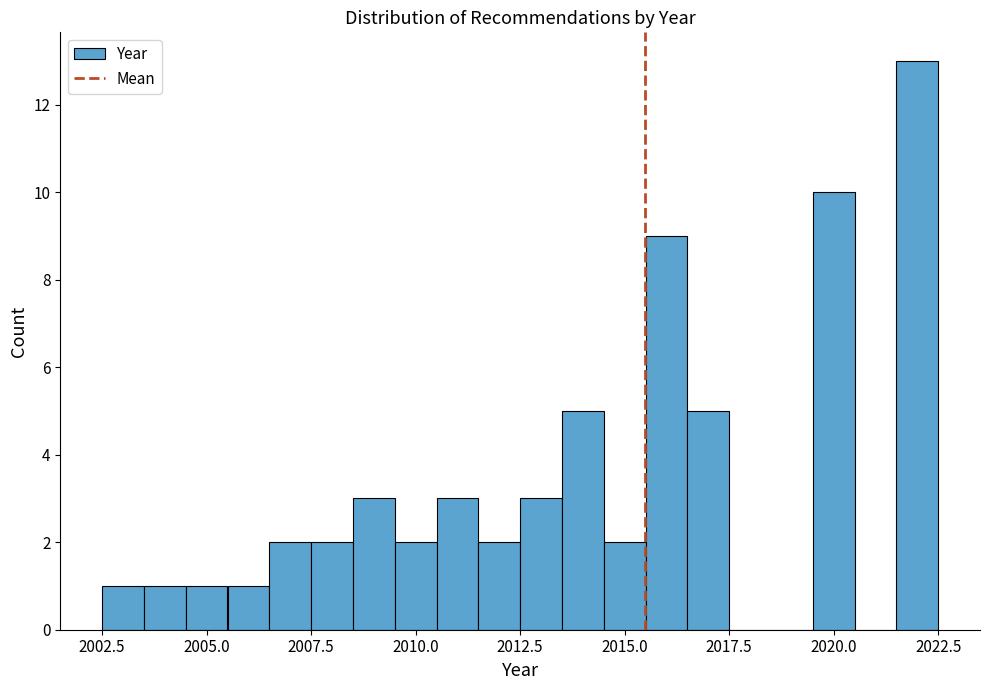

Read against the x-axis, roughly where is the centre of the tallest bar?

2022.0